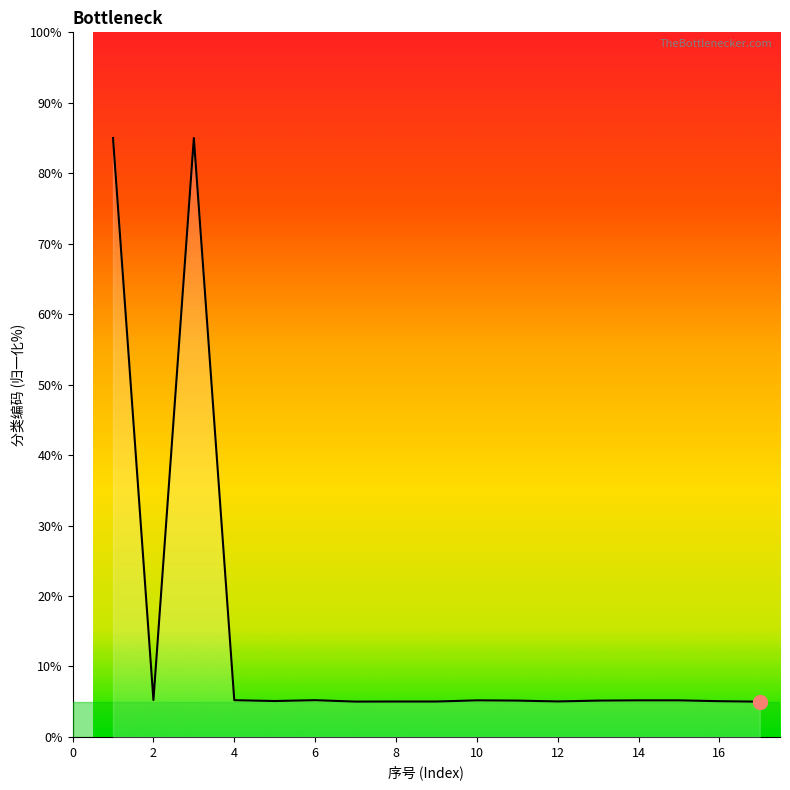

What is the maximum value shown in the chart?

85.0